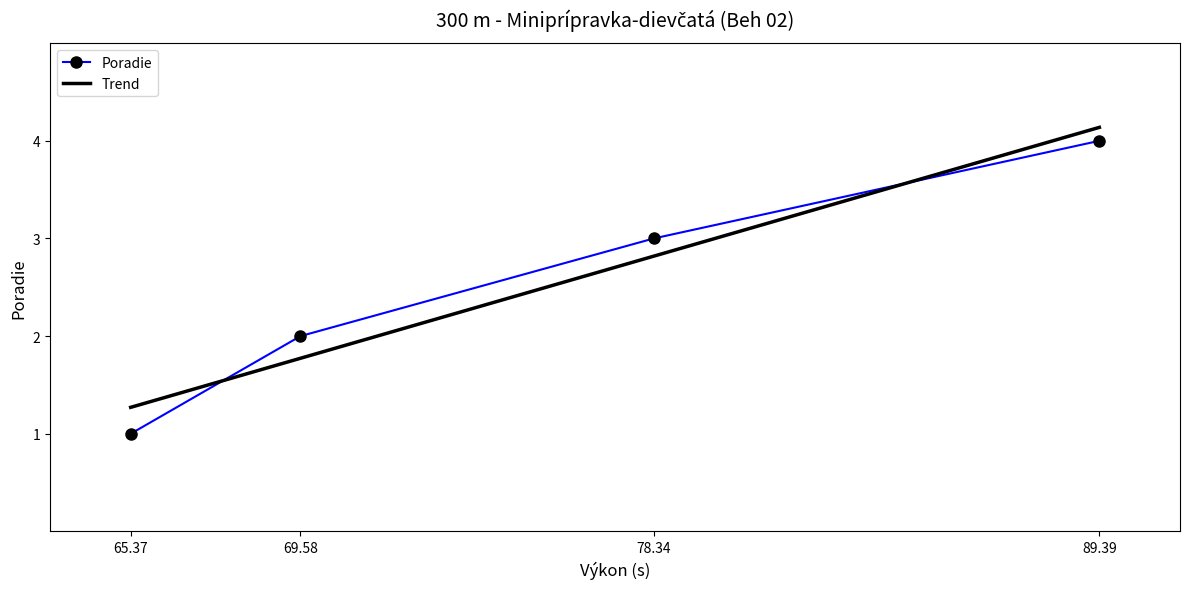

True or false: there are more than 1 points higher than both neighbors.

False